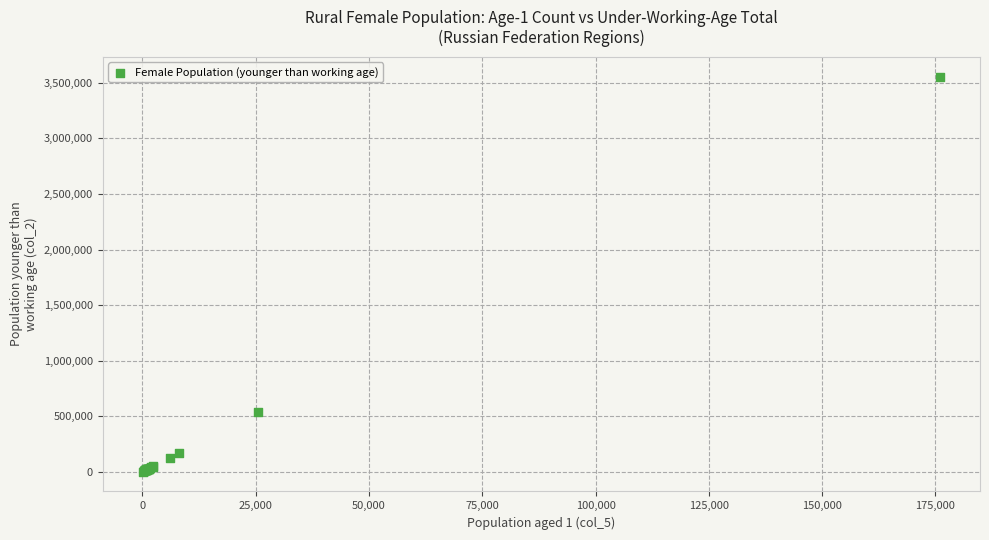

What Y value in the scatter plot is closest to 1779322?

538433